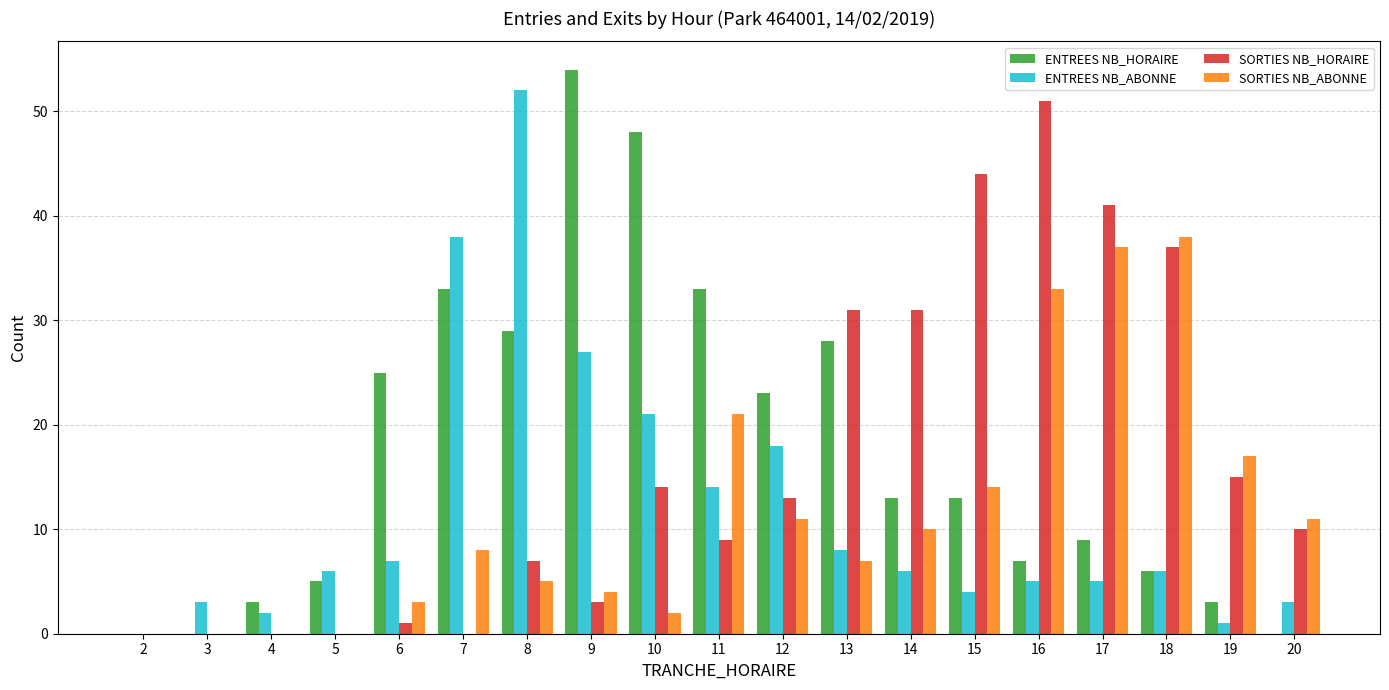

How many groups of bars are there?

19